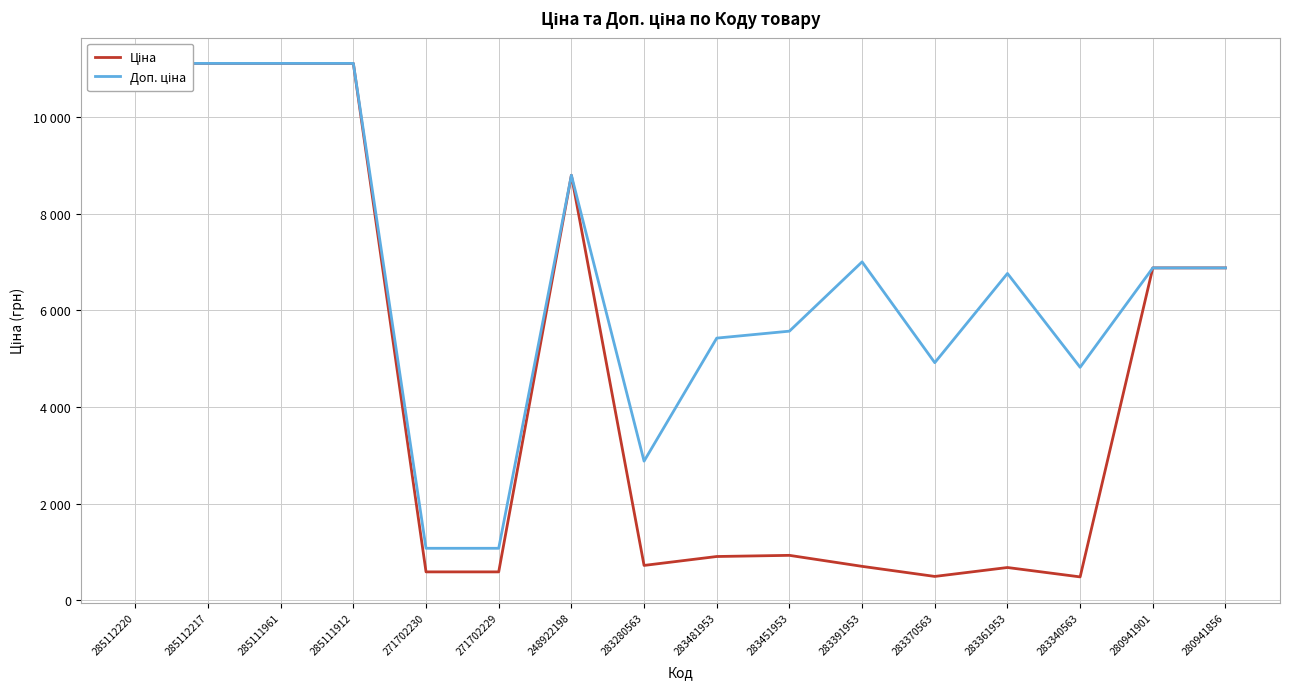

What is the average value of the Ціна series?

4567.9